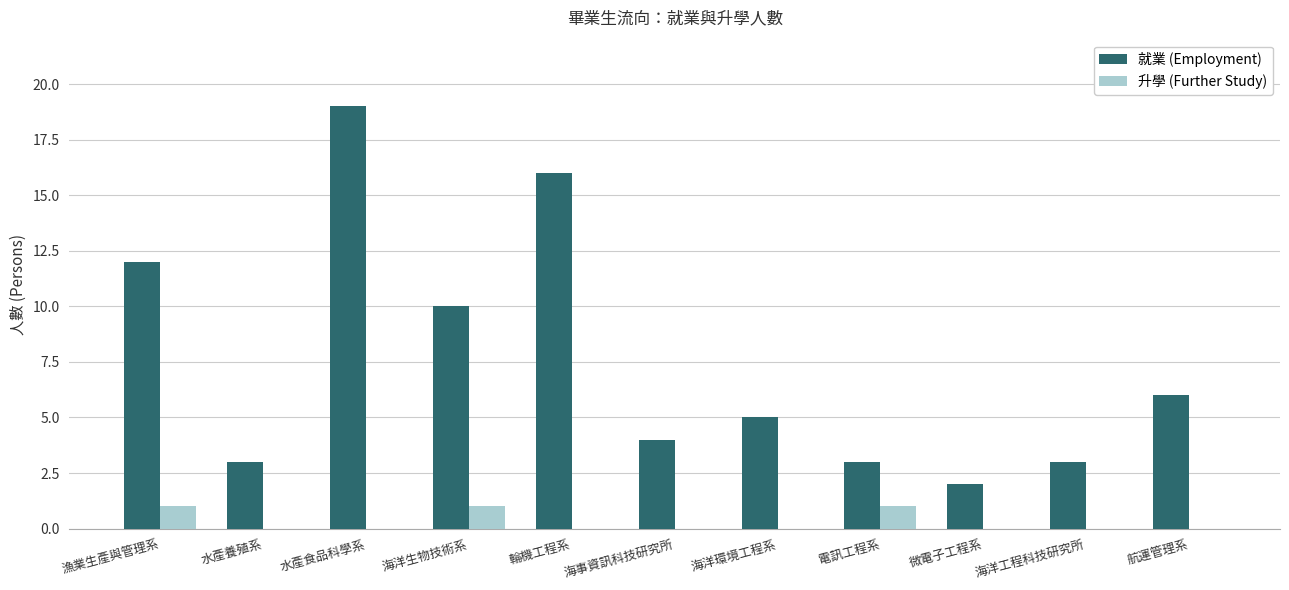

Is it true that 就業 (Employment) equals 7 at 水產食品科學系?

False